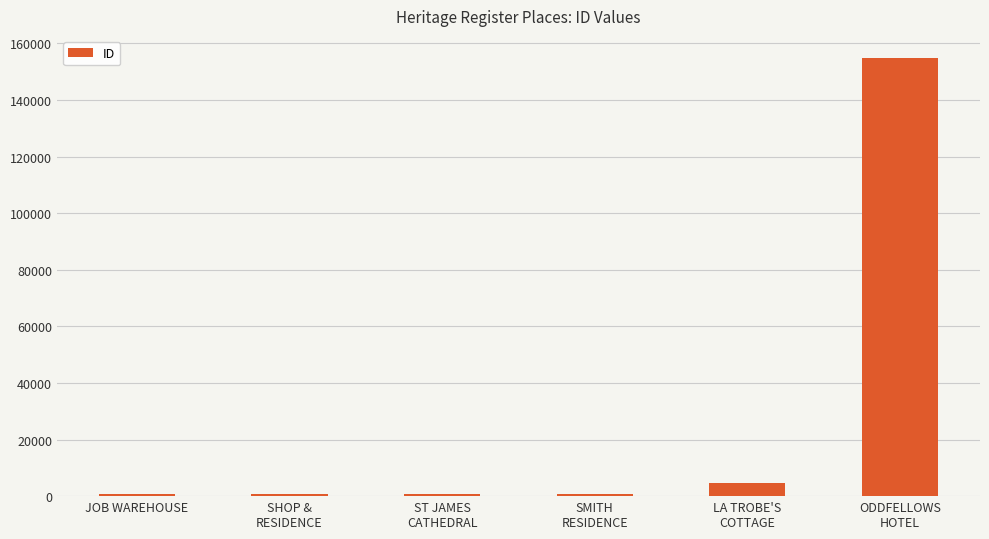

What is the average value?

27109